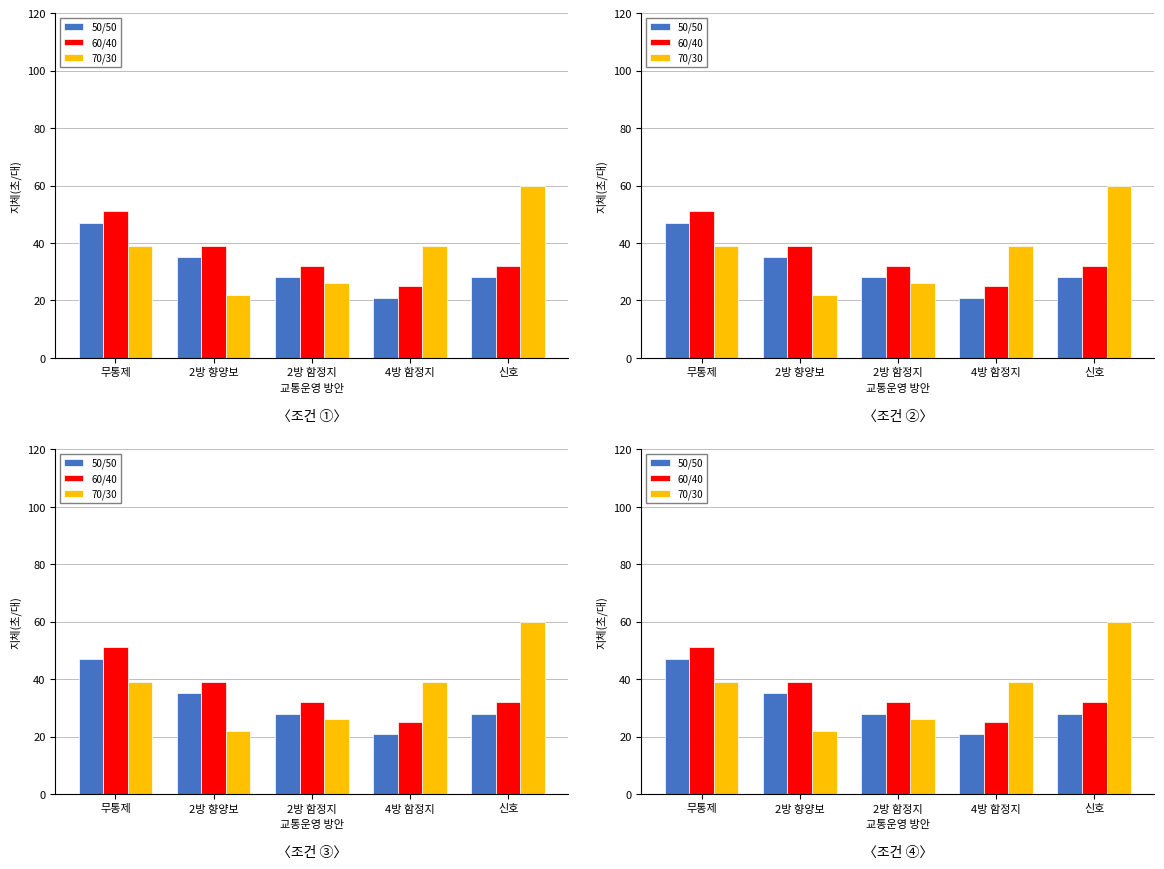

How many bars are there in each group?

3